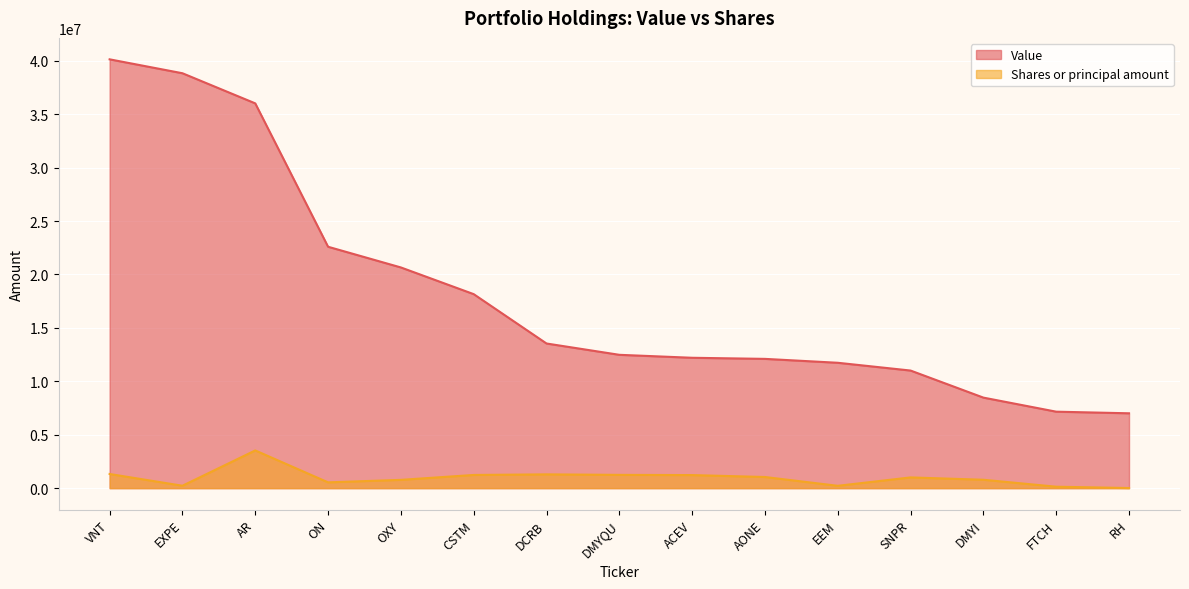

List the labels in order of Value value, smallest first.

RH, FTCH, DMYI, SNPR, EEM, AONE, ACEV, DMYQU, DCRB, CSTM, OXY, ON, AR, EXPE, VNT